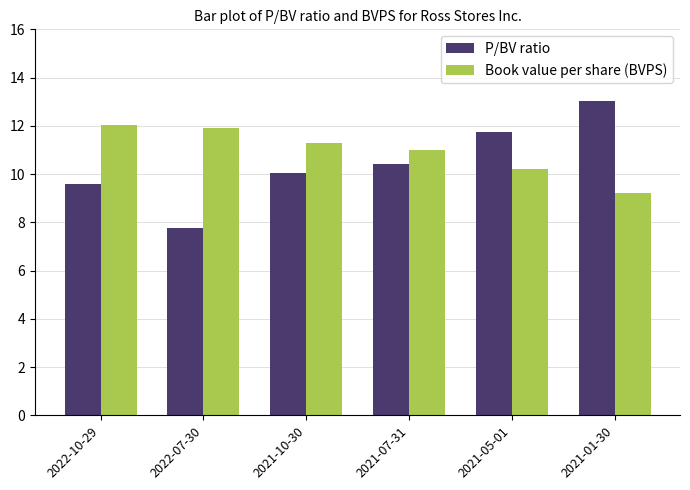

What is the spread (max minus min) of values at 2021-10-30?

1.2